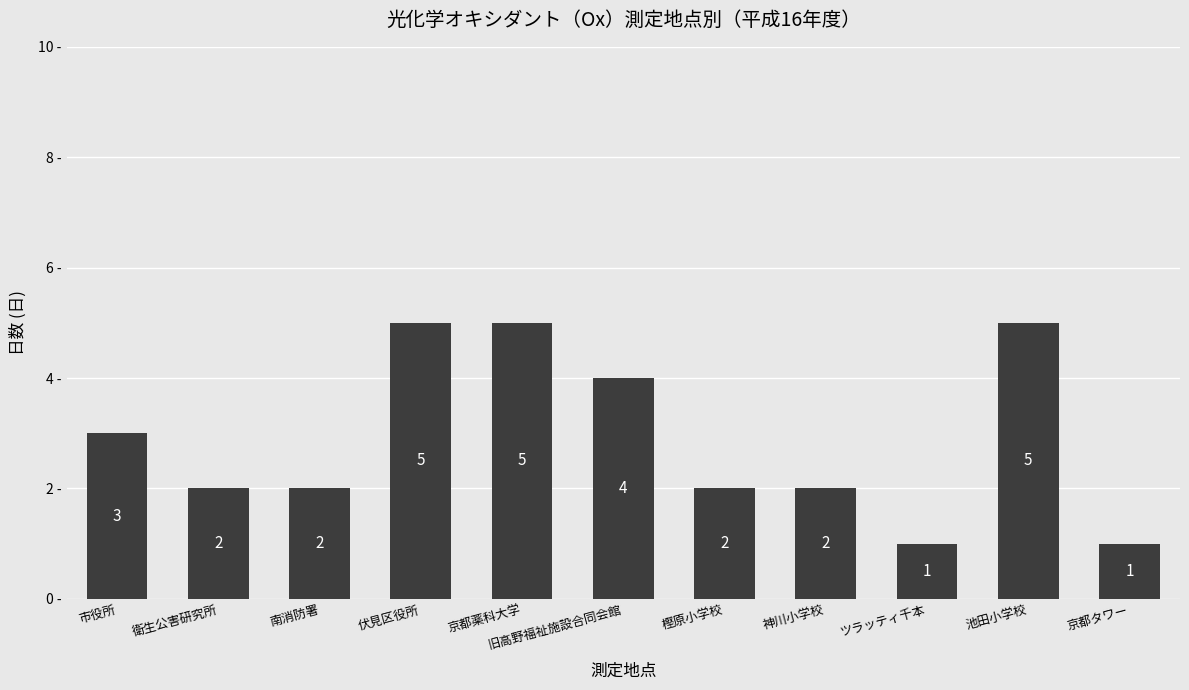

What is the average value?

3